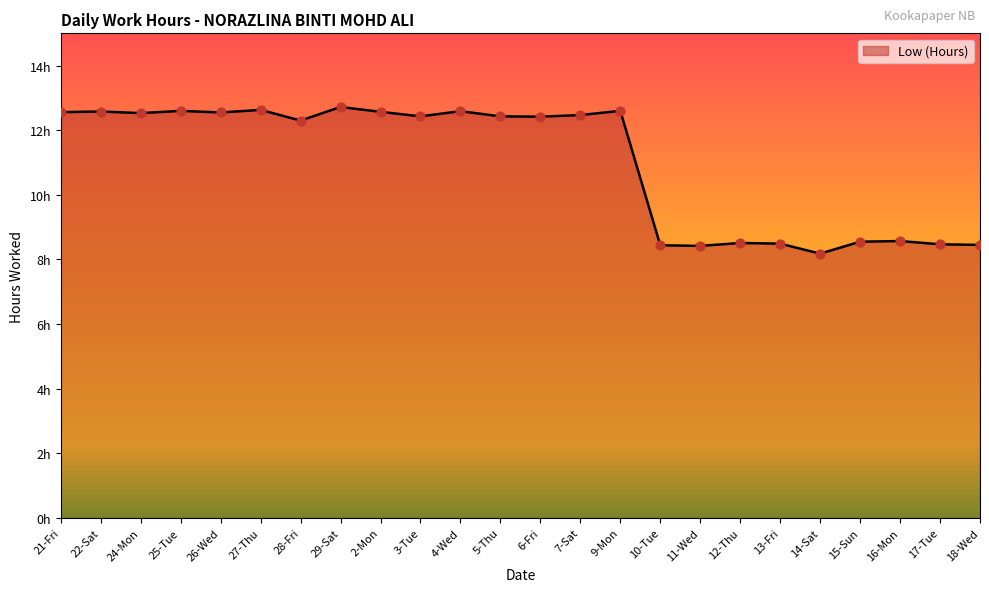

Is this an area chart (filled region under the line)?

Yes